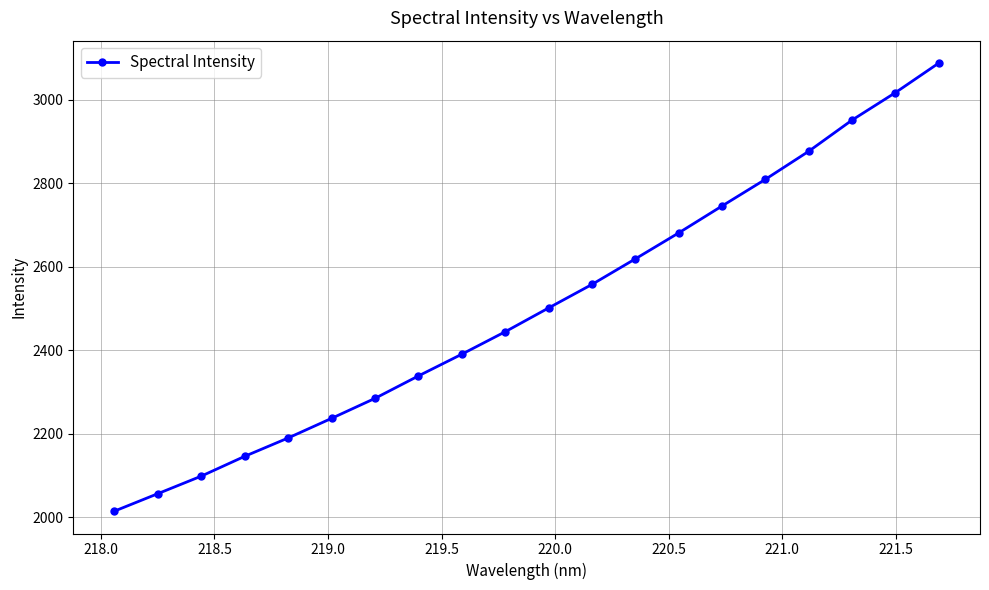

What is the value of the 2nd point from the left?

2056.3